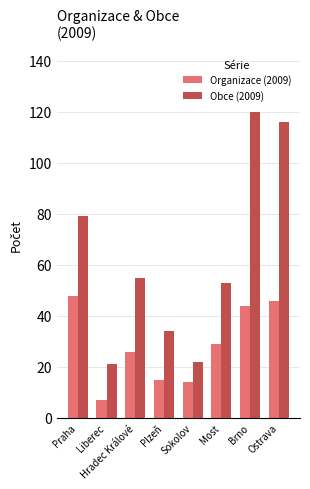

What is the difference between the Organizace (2009) values at Liberec and Praha?

41